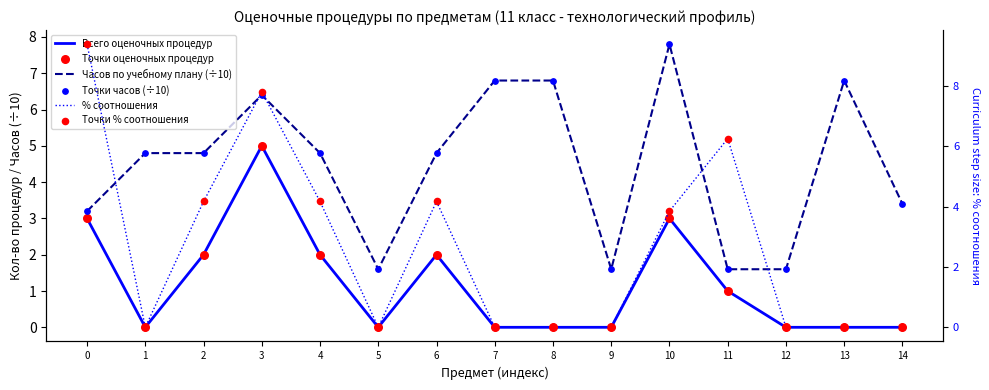

At how many categories does at least one series exceed 8?

1